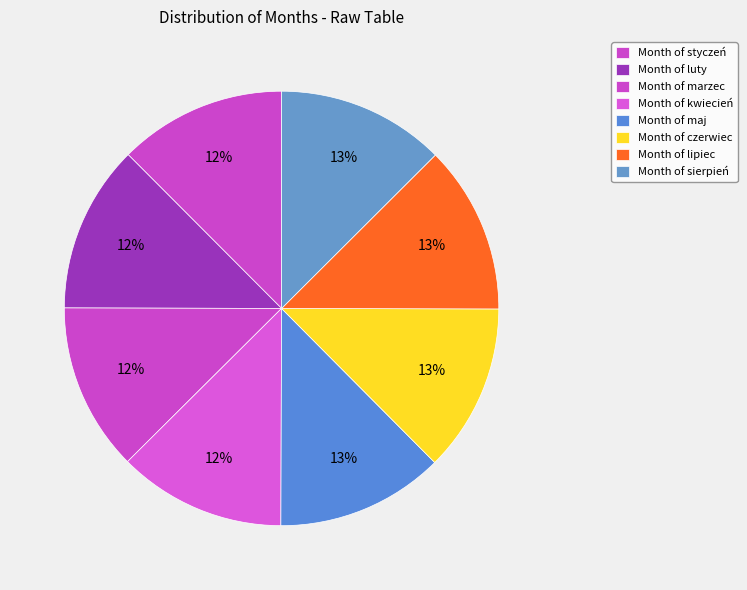

Which slice is the largest?

sierpień